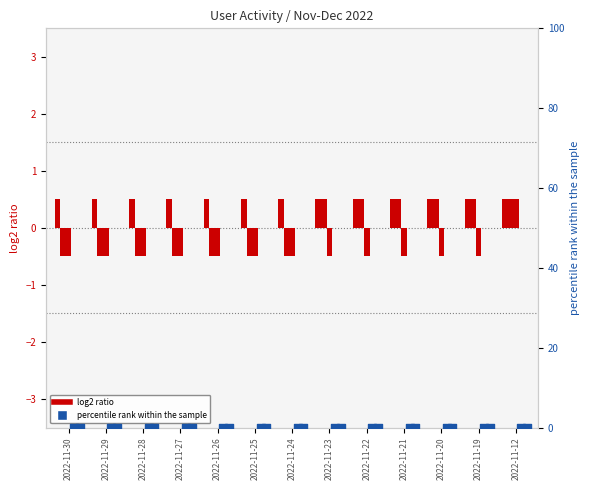

What is the total value across all series at 2022-11-27?

-0.5